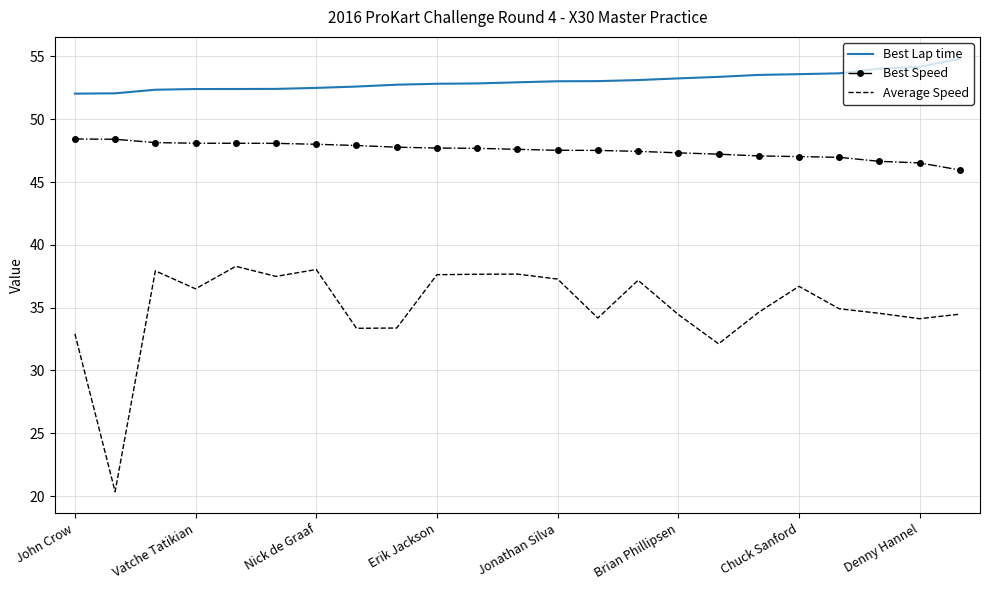

What is the maximum value shown in the chart?

54.8